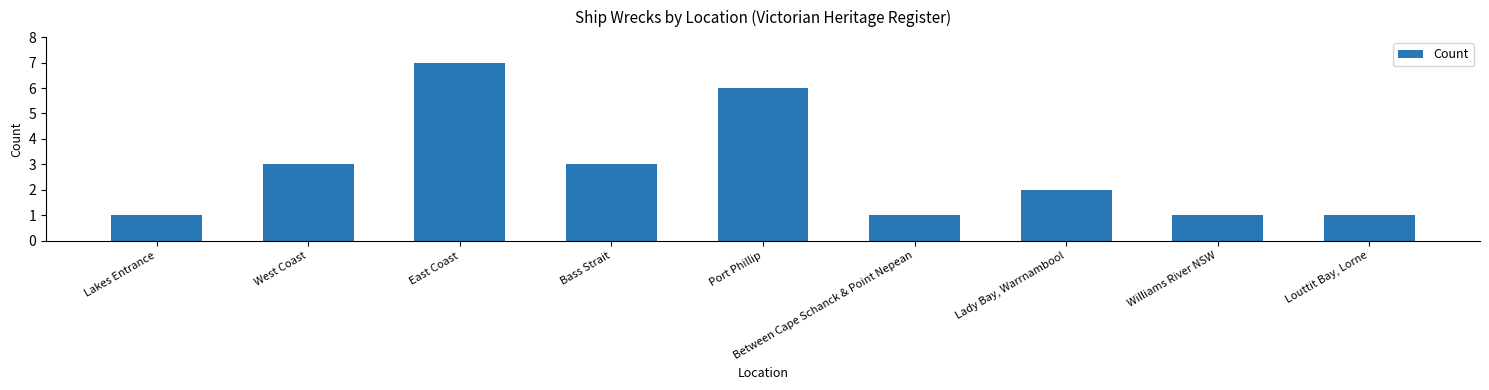

What is the sum of the values at Port Phillip and Williams River NSW?

7